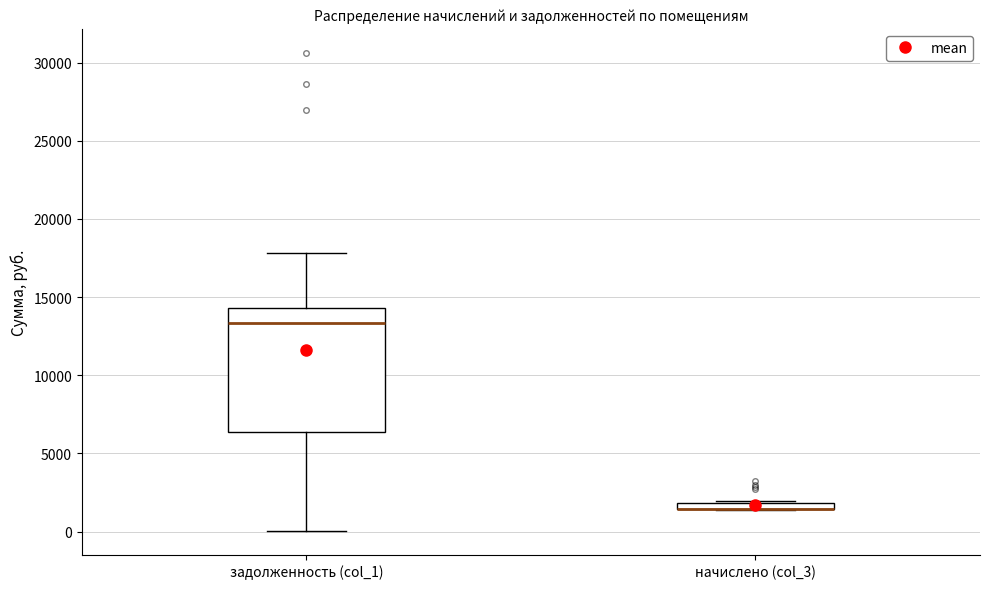

Comparing the boxes themselves (not the whiskers), which one is the tallest?

задолженность (col_1)